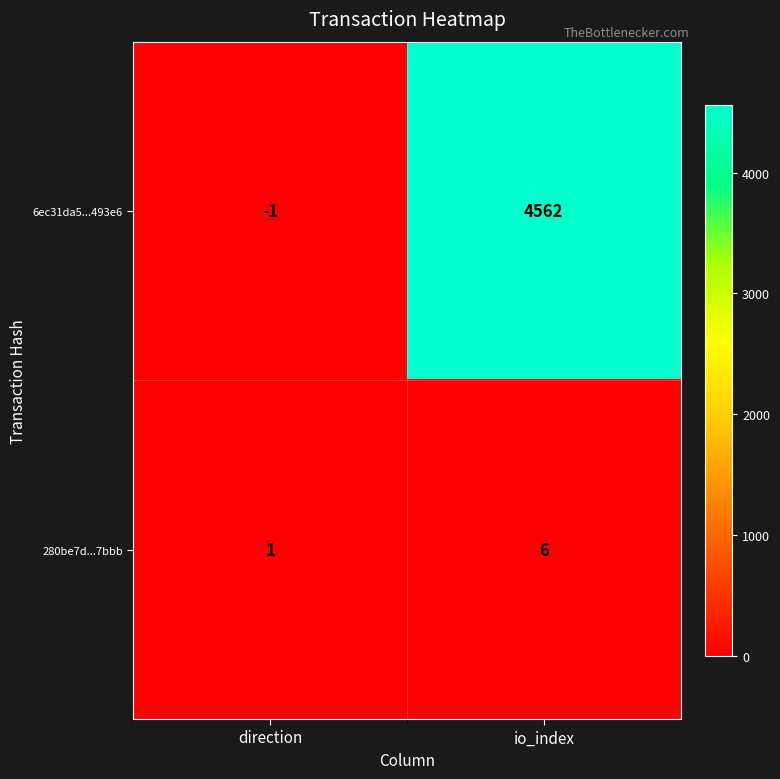

How many distinct data groups are displayed?

2